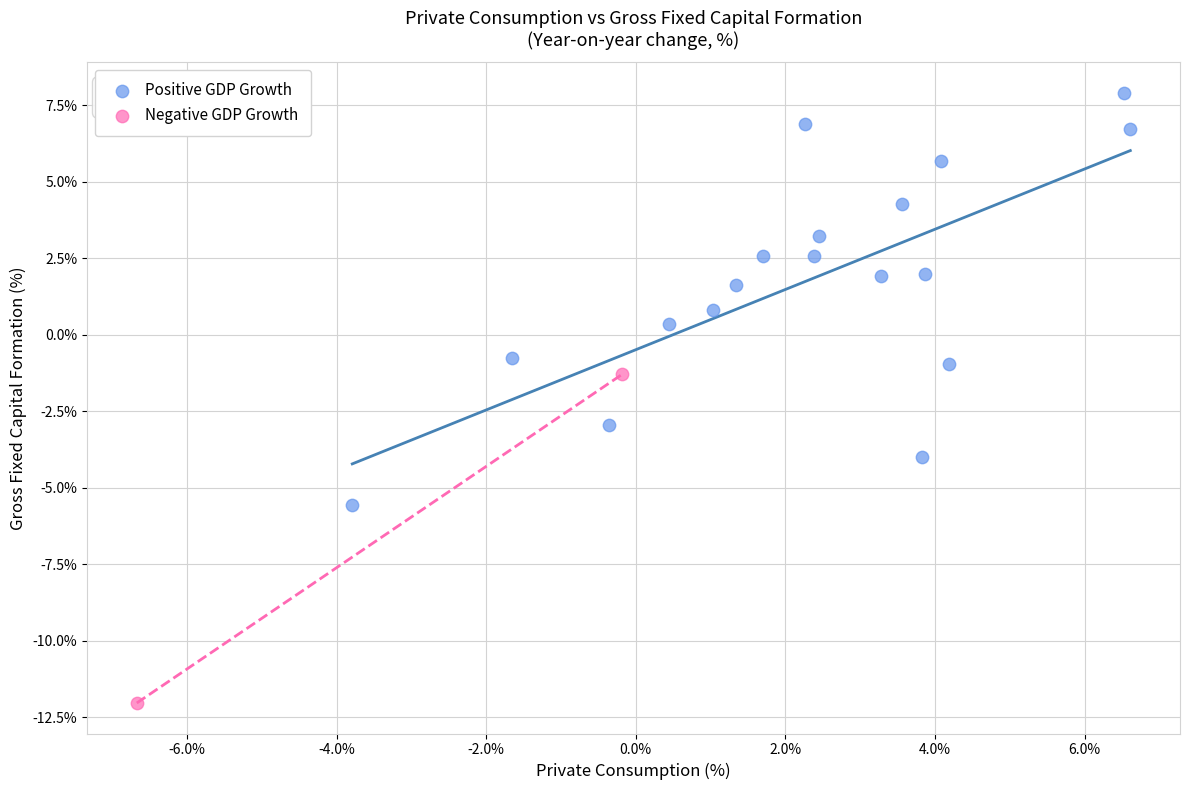

Which series has the largest Y range (max minus min)?

Positive GDP Growth